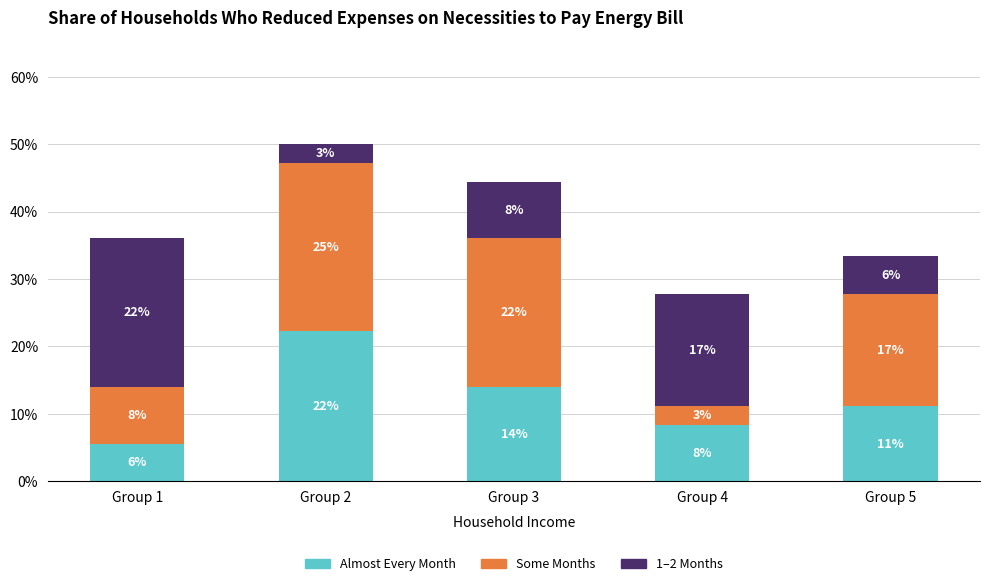

How many bars are there in total?

5